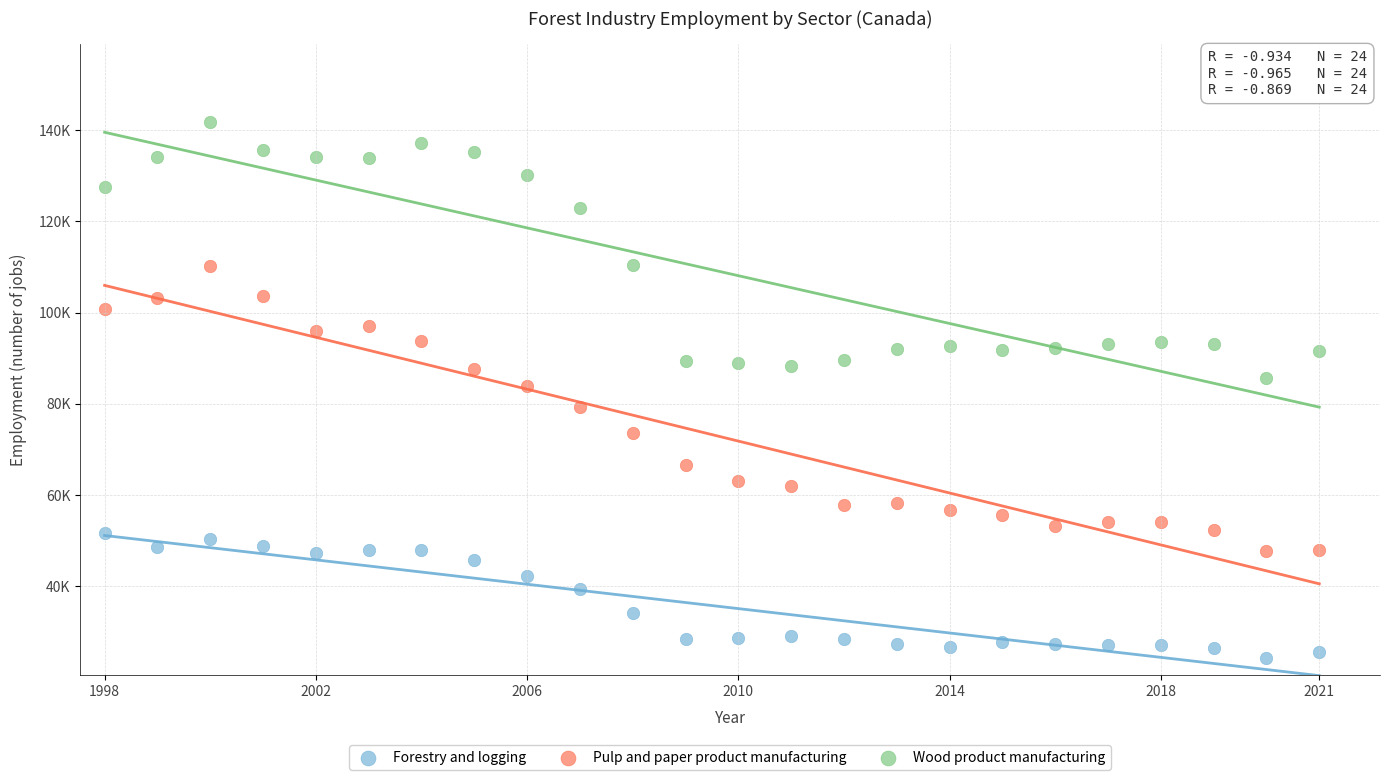

Which series has the largest Y range (max minus min)?

Pulp and paper product manufacturing